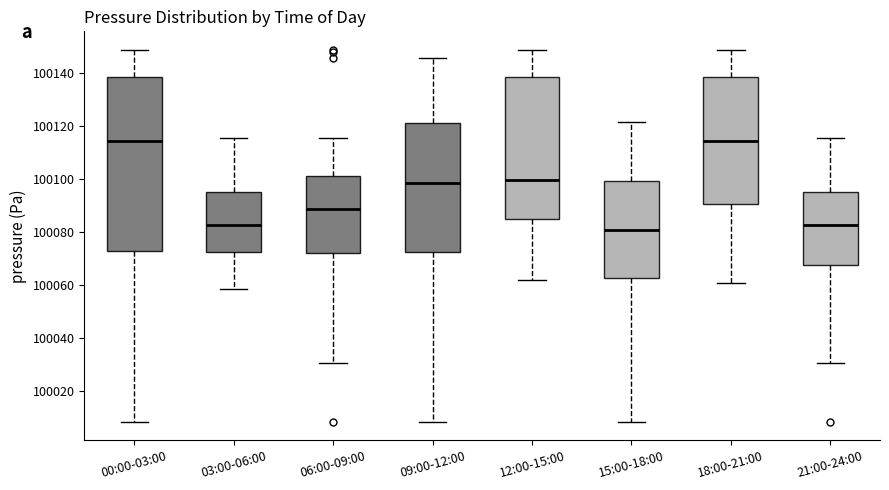

Reading left to right, transcribe this box plot: for each box, give where its median line is, the range the box spans, and where its two whiskers end, as read against the y-axis. The values are not printed on the chart, so give them approximately, as read against the axis.

00:00-03:00: median 100114, box 100072 to 100138, whiskers 100008 to 100148
03:00-06:00: median 100082, box 100072 to 100096, whiskers 100058 to 100116
06:00-09:00: median 100088, box 100072 to 100102, whiskers 100030 to 100116
09:00-12:00: median 100098, box 100072 to 100120, whiskers 100008 to 100146
12:00-15:00: median 100100, box 100086 to 100138, whiskers 100062 to 100148
15:00-18:00: median 100080, box 100062 to 100100, whiskers 100008 to 100122
18:00-21:00: median 100114, box 100090 to 100138, whiskers 100060 to 100148
21:00-24:00: median 100082, box 100068 to 100096, whiskers 100030 to 100116